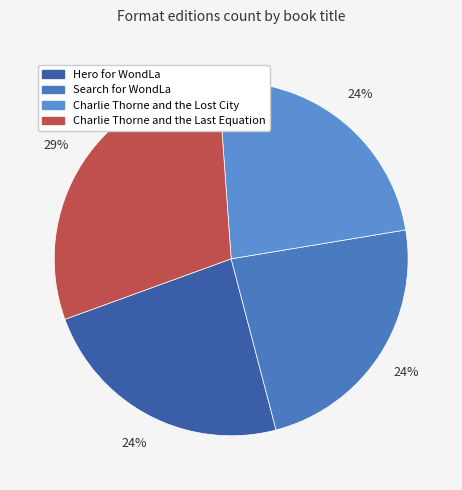

How many segments does this pie chart have?

4